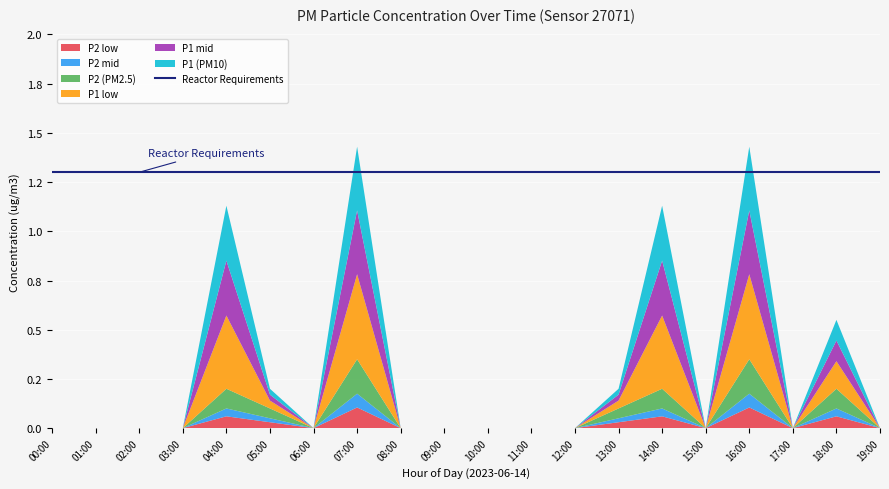

What is the sum of all P1 values?

4.6